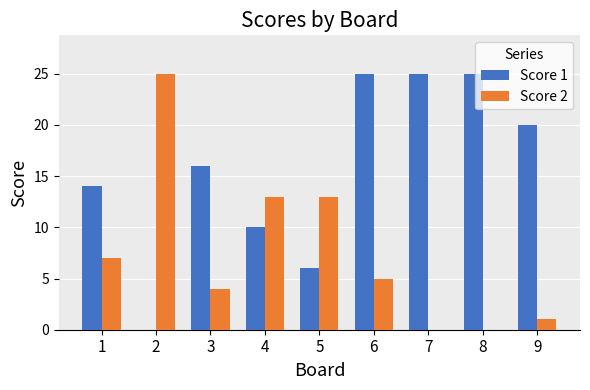

How many positive values does the Score 1 series have?

8